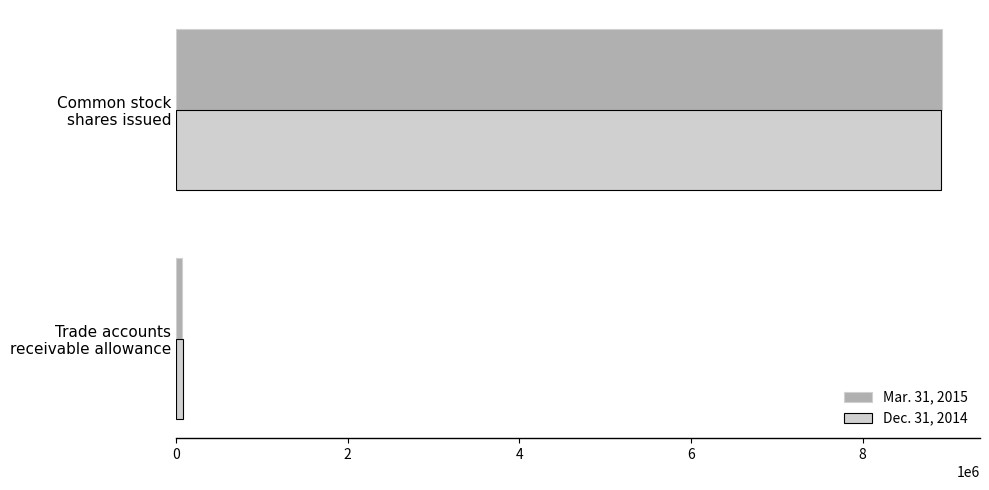

List the series in order of their peak value, lowest first.

Dec. 31, 2014, Mar. 31, 2015